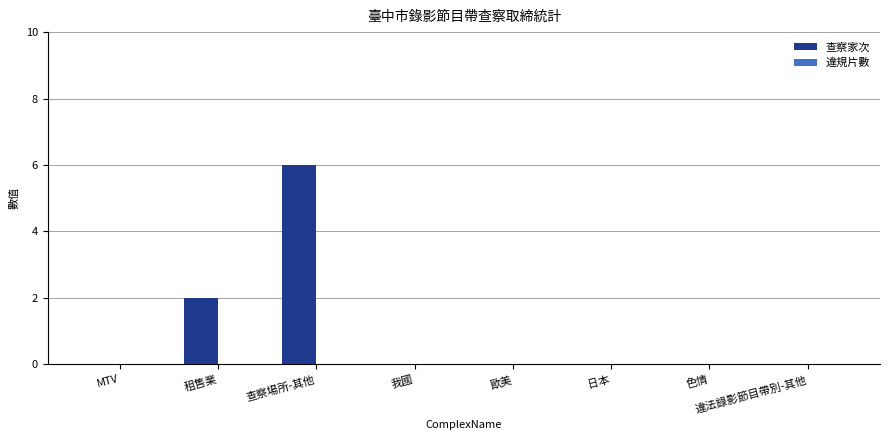

Count the number of data series in this chart.

1